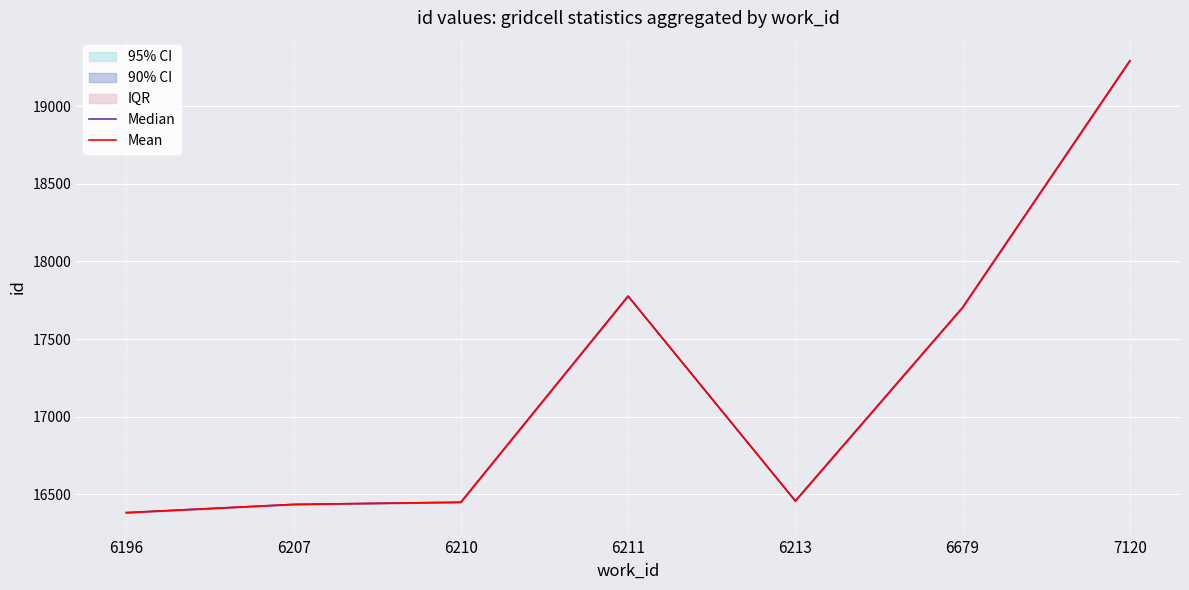

Reading right to left, transcribe all the data shown in this chart.

Median: 19291.0	17703.0	16457.5	17776.0	16449.0	16435.0	16382.0
Mean: 19291.0	17703.0	16457.5	17776.0	16449.0	16435.0	16382.0